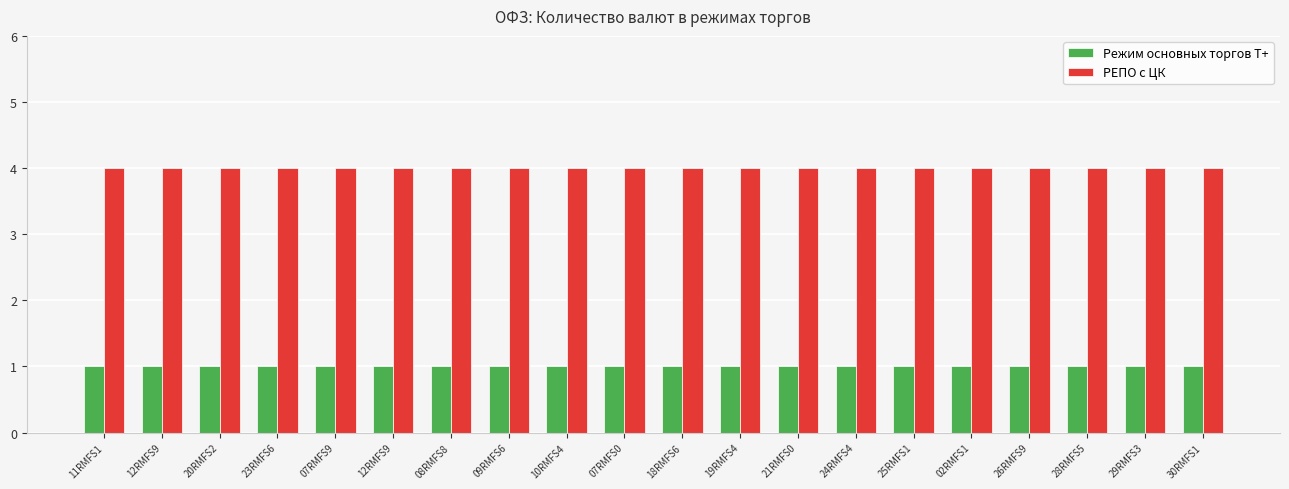

Count the number of categories in the chart.

20